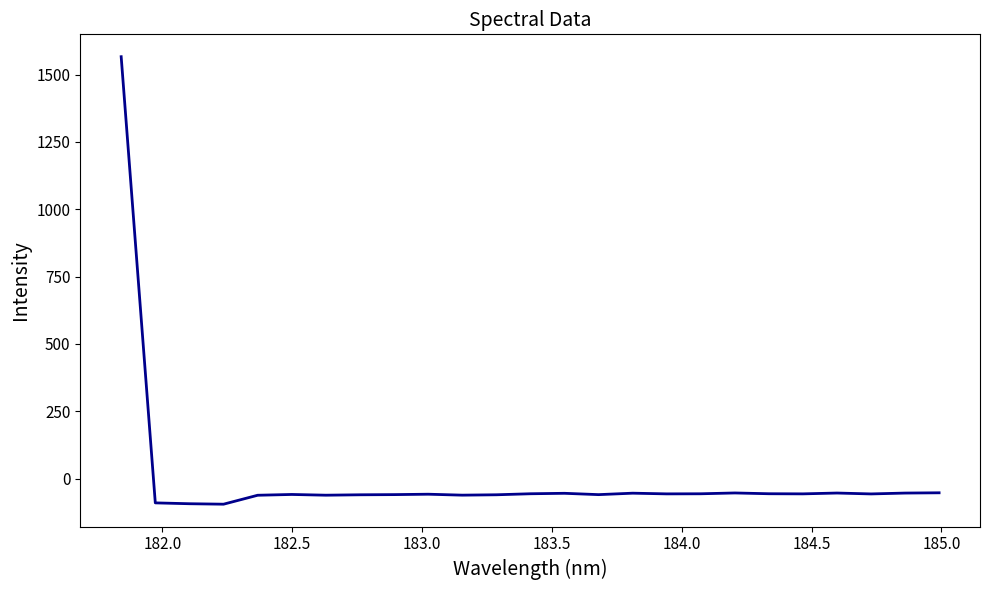

What is the smallest value displayed?

-94.7